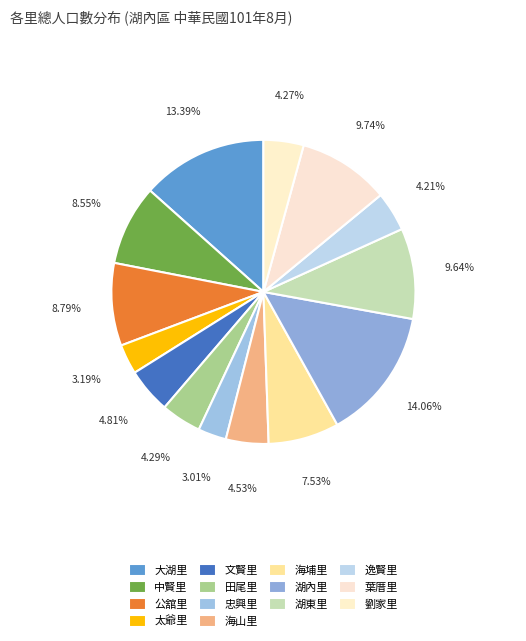

How many segments does this pie chart have?

14